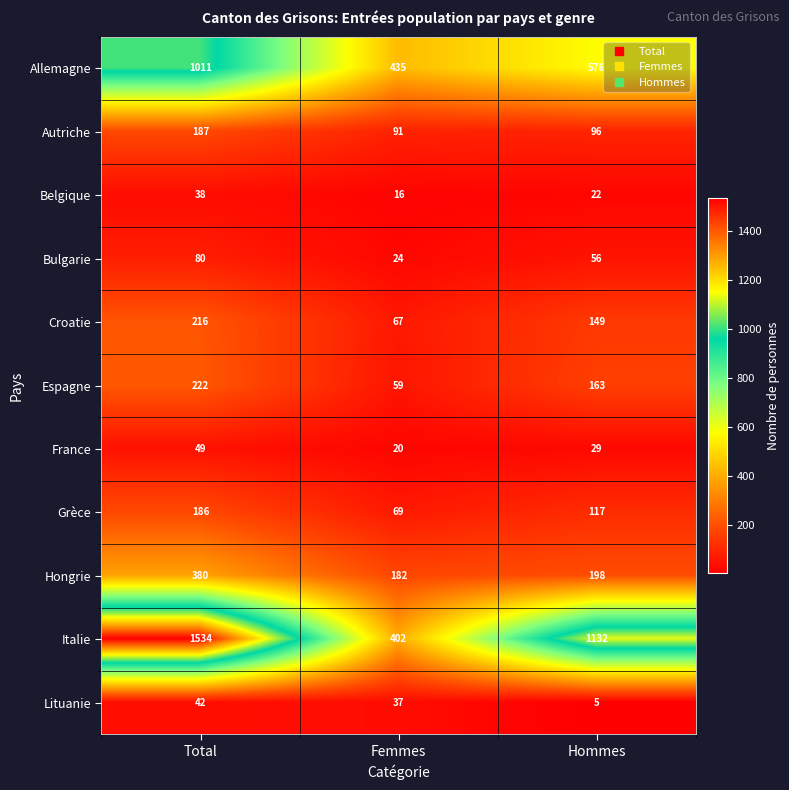

What is the total value across all series at Femmes?

1402